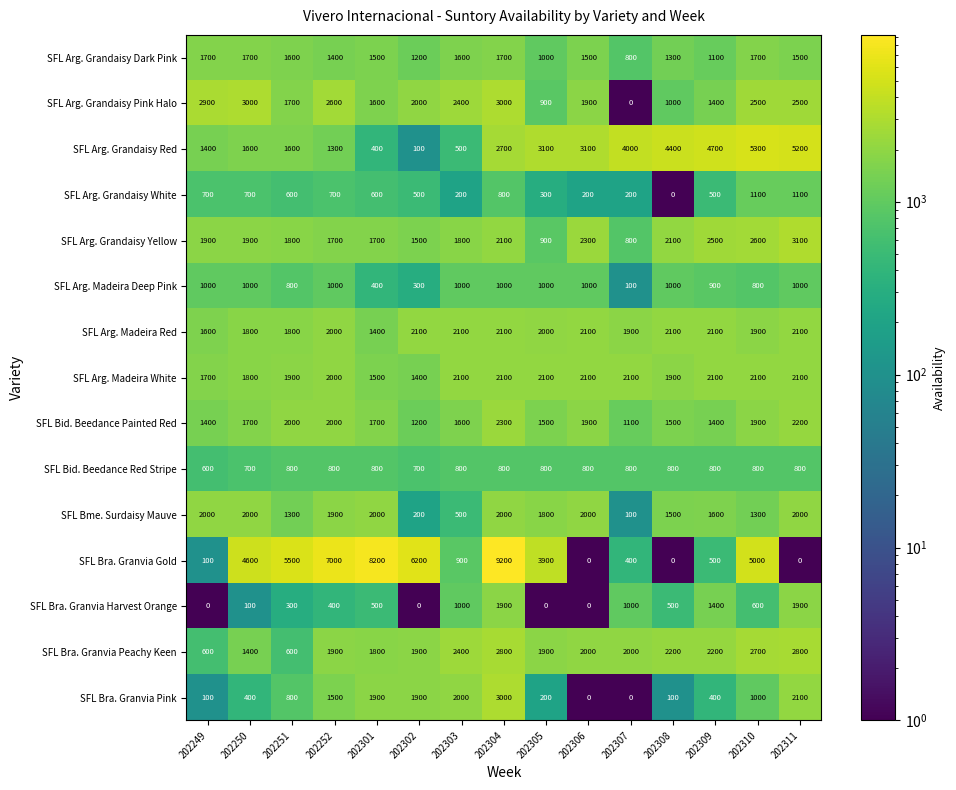

At how many categories does at least one series exceed 4691?

8